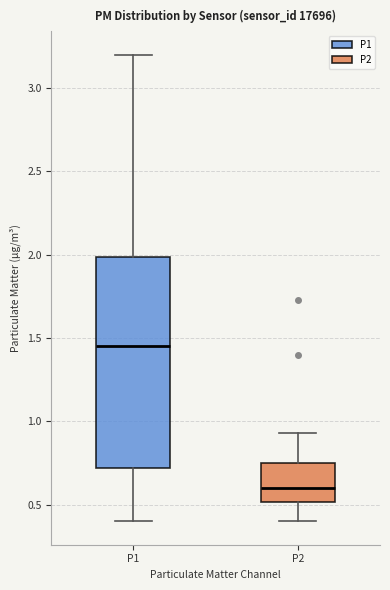

Which box's median line is the highest?

P1